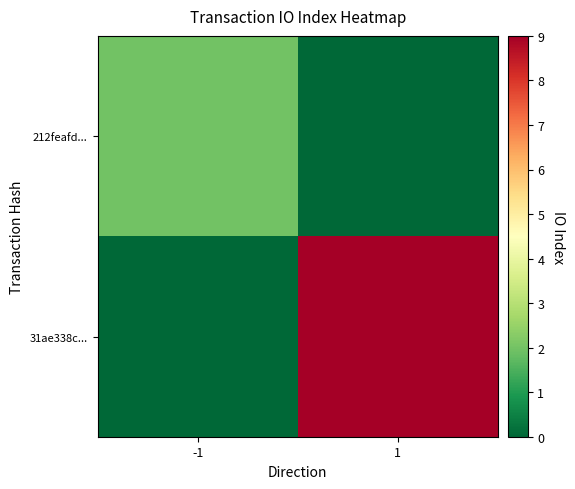

What is the spread (max minus min) of values at 1?

9